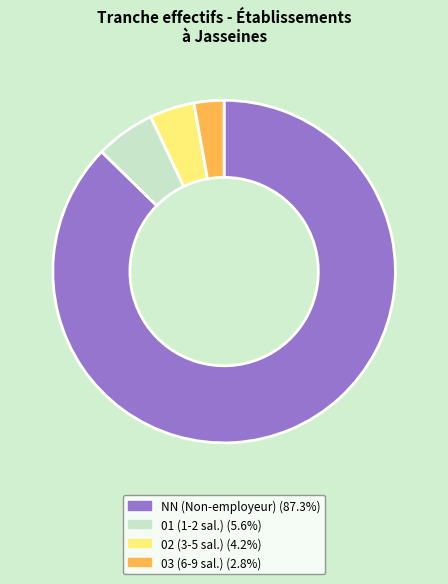

Is there a majority slice in this chart?

Yes